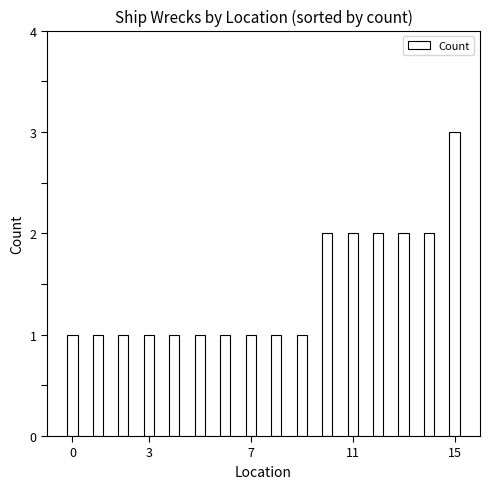

What is the sum of all values?

23